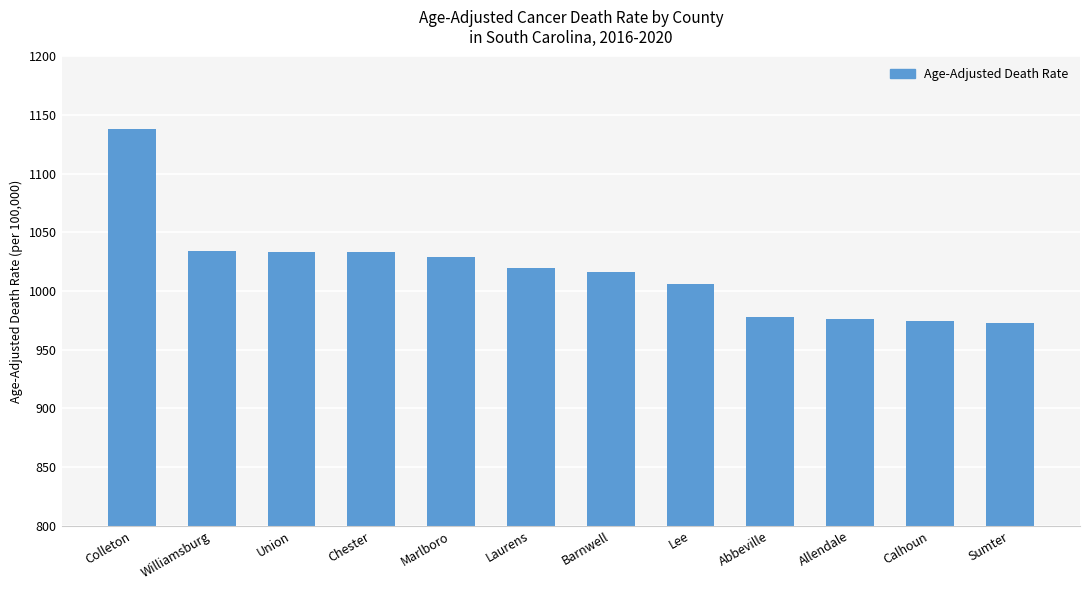

What is the difference between the values at Marlboro and Lee?

22.6